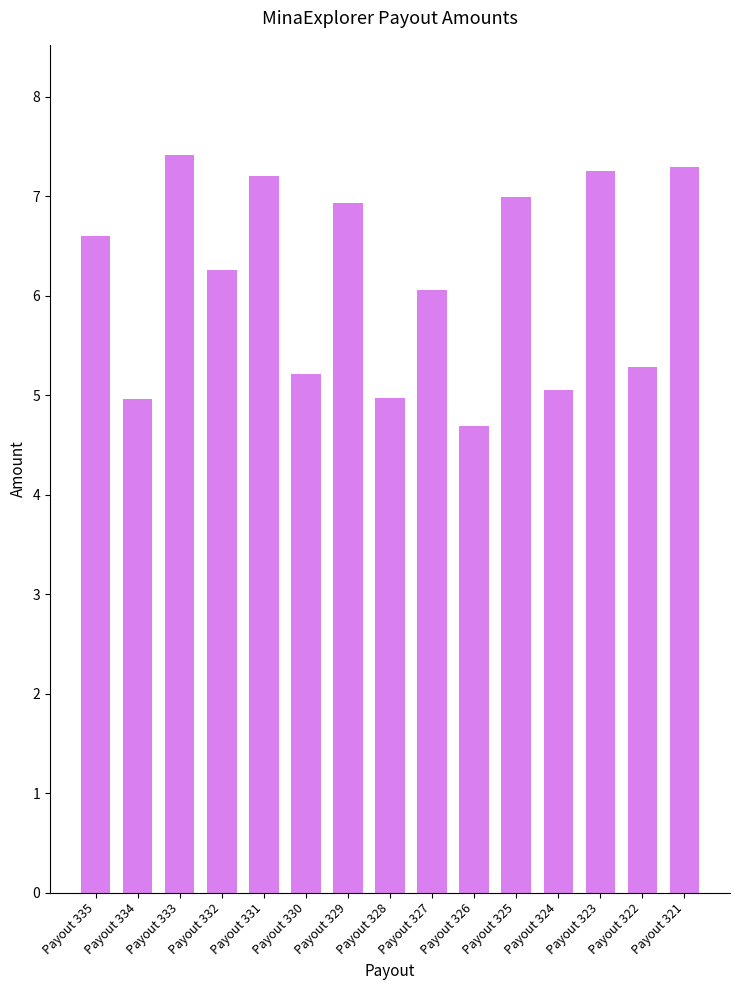

What is the value of the 2nd bar from the left?

5.0